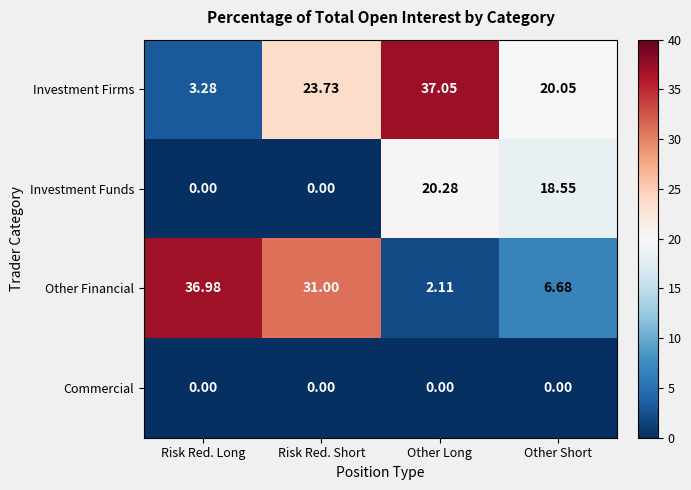

At which category does the chart reach its peak across all series?

Other Long